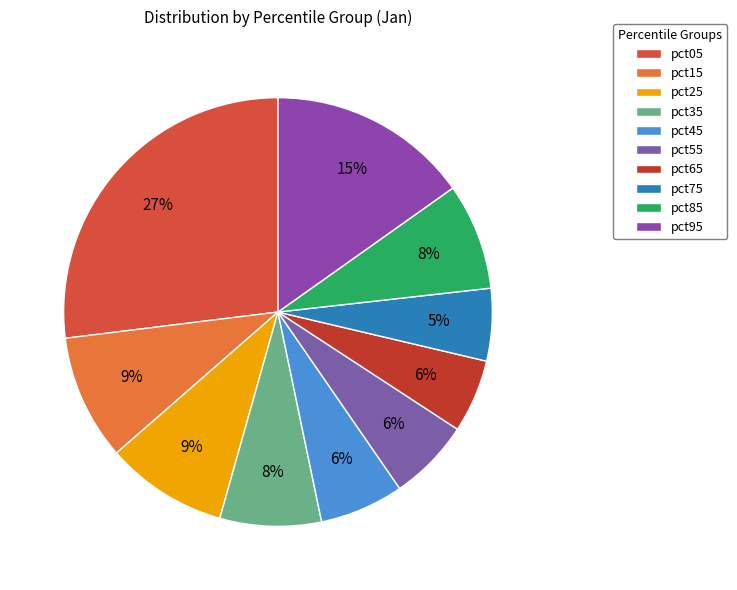

How many slices are in this pie chart?

10